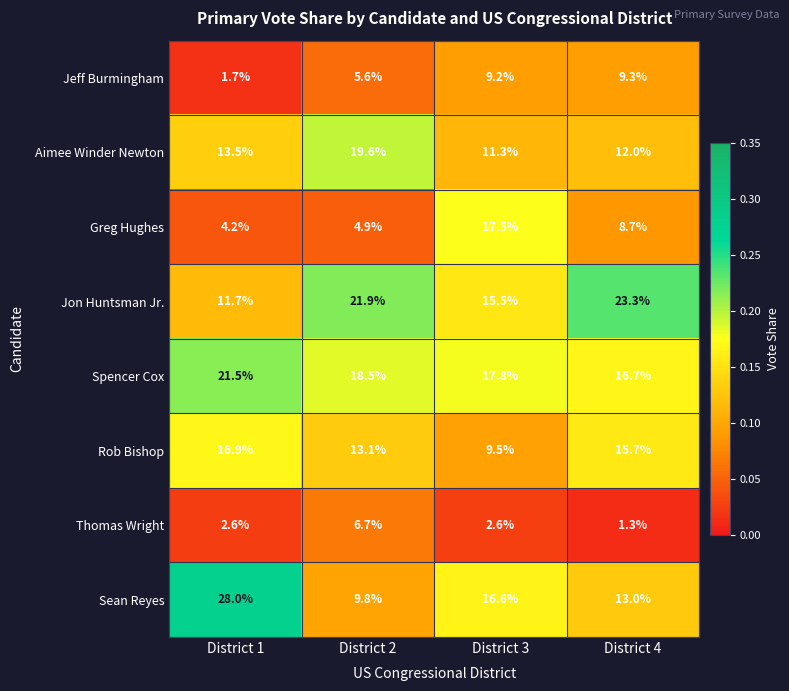

Between District 2 and District 4, which series saw the biggest shift?

Aimee Winder Newton